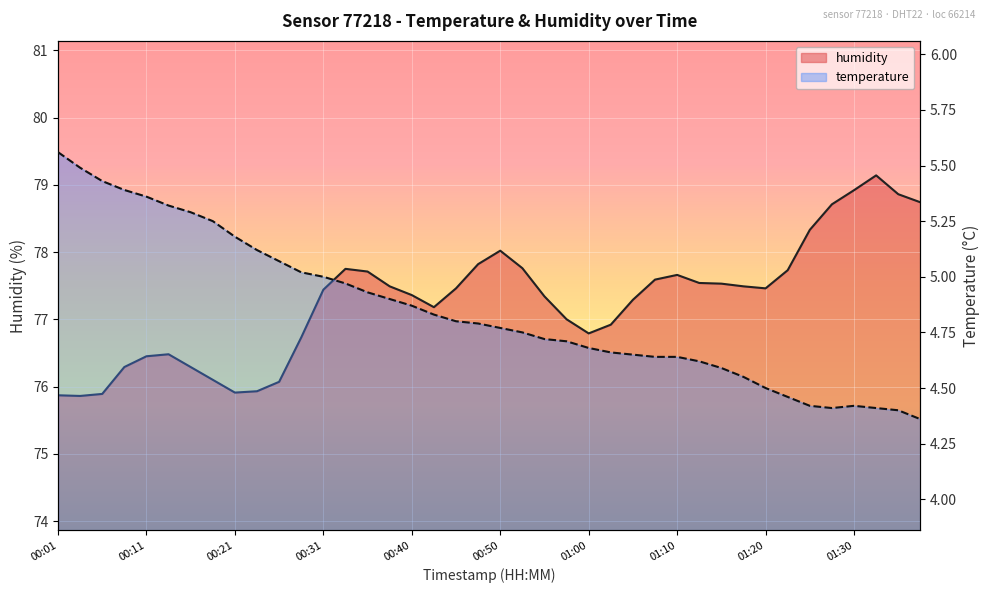

Which has a higher value, 12 or 26?

12